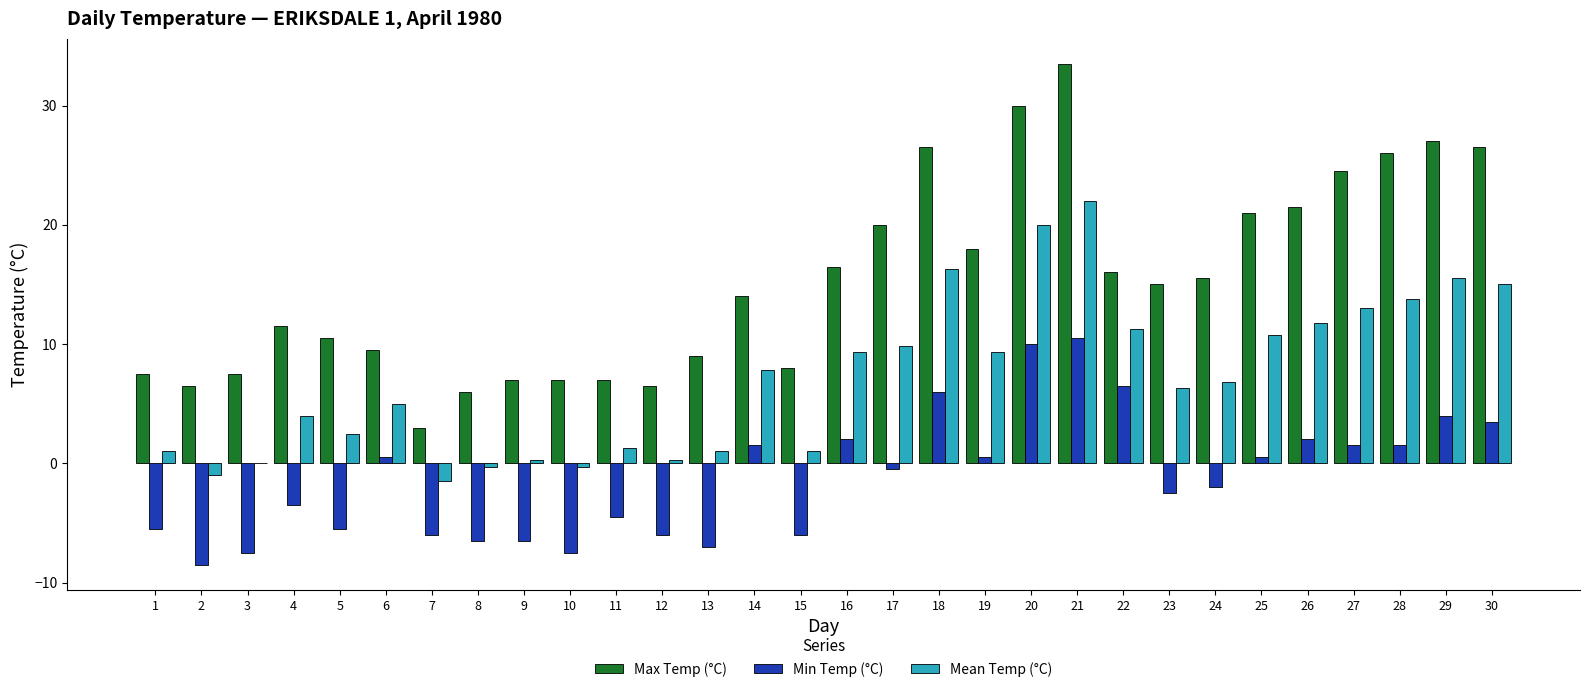

How many data points does each series have?

30